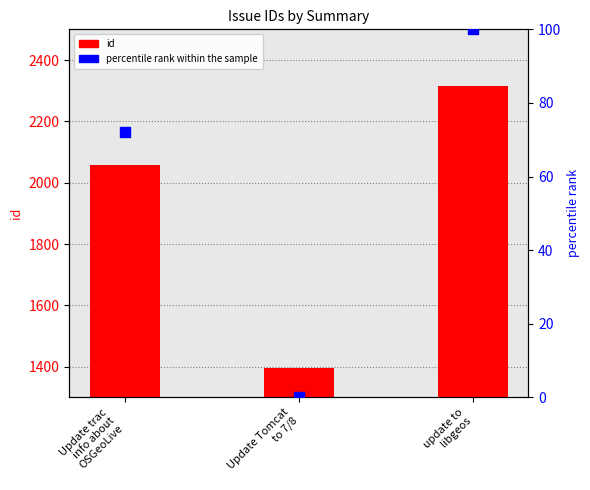

Which series has the largest Y range (max minus min)?

id